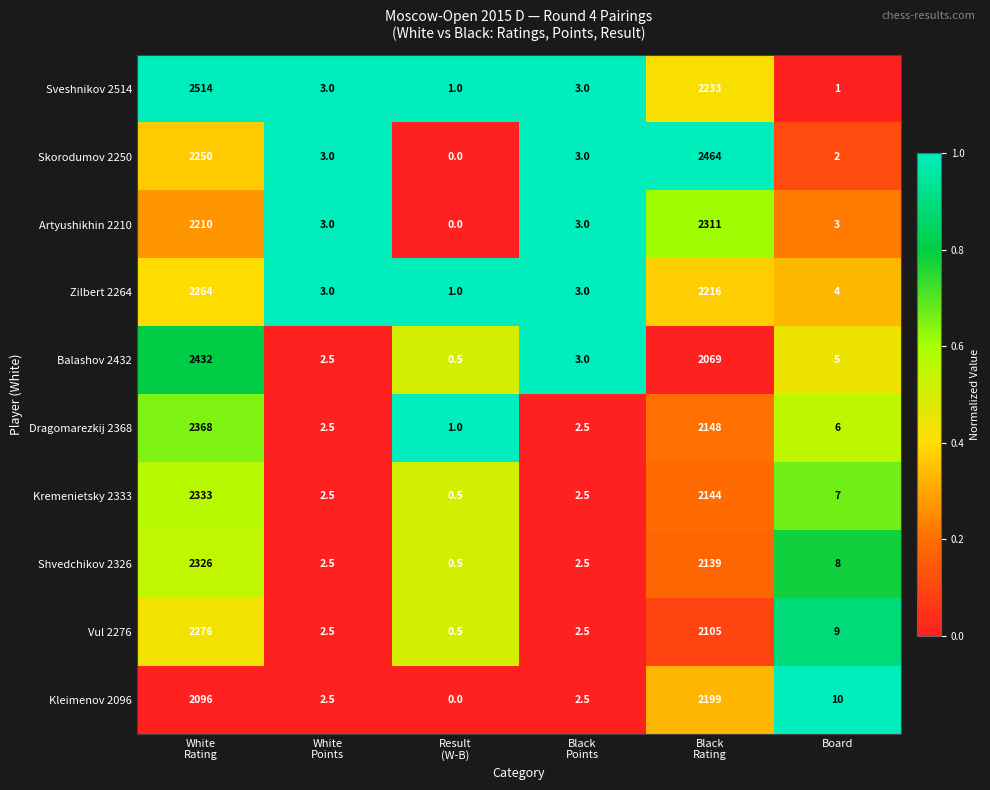

What is the difference between the highest and lowest values at White
Rating?

418.0